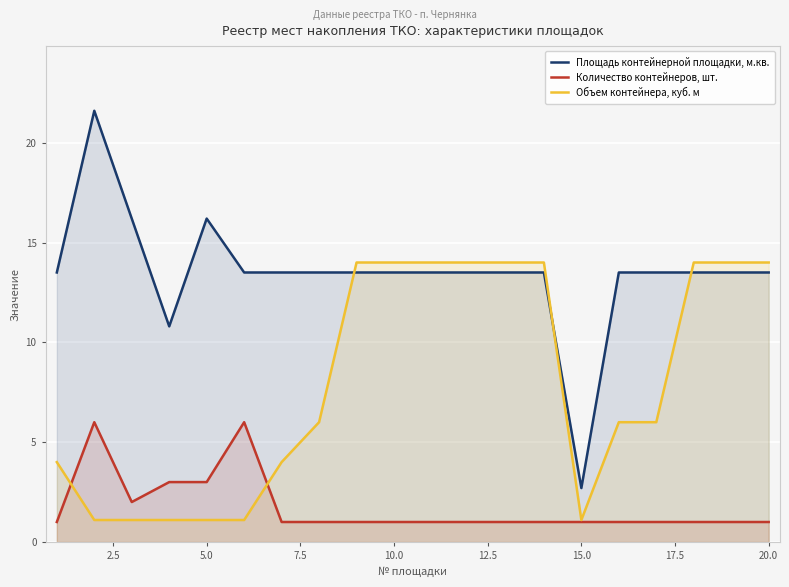

Rank the series by their maximum value, from highest to lowest.

Площадь контейнерной площадки, м.кв., Объем контейнера, куб. м, Количество контейнеров, шт.